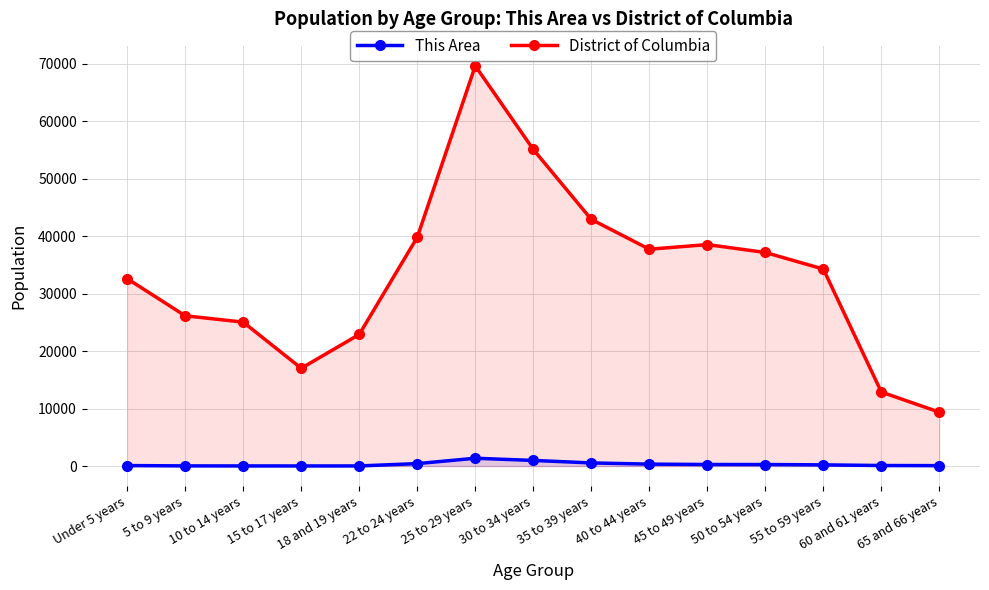

Which series has the widest spread of values?

District of Columbia